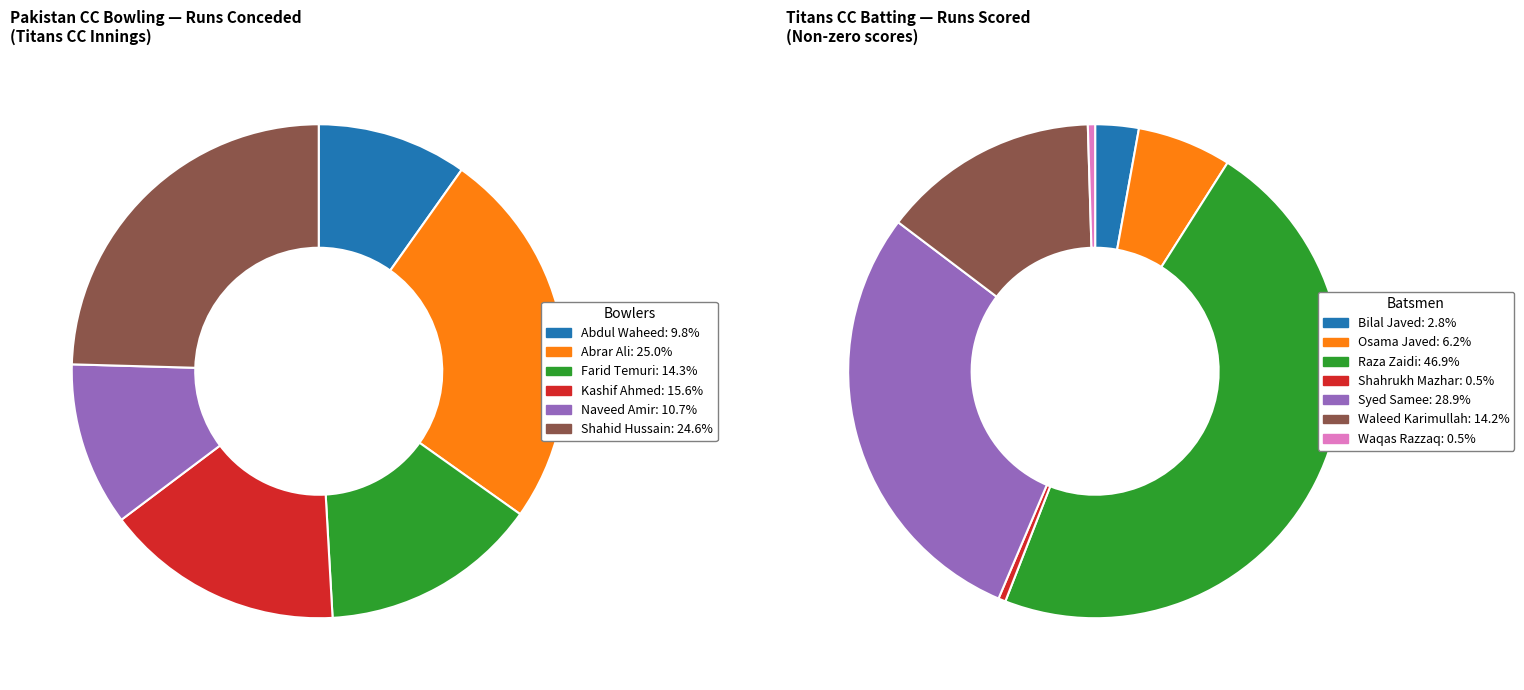

Is 4 the majority of the pie?

No